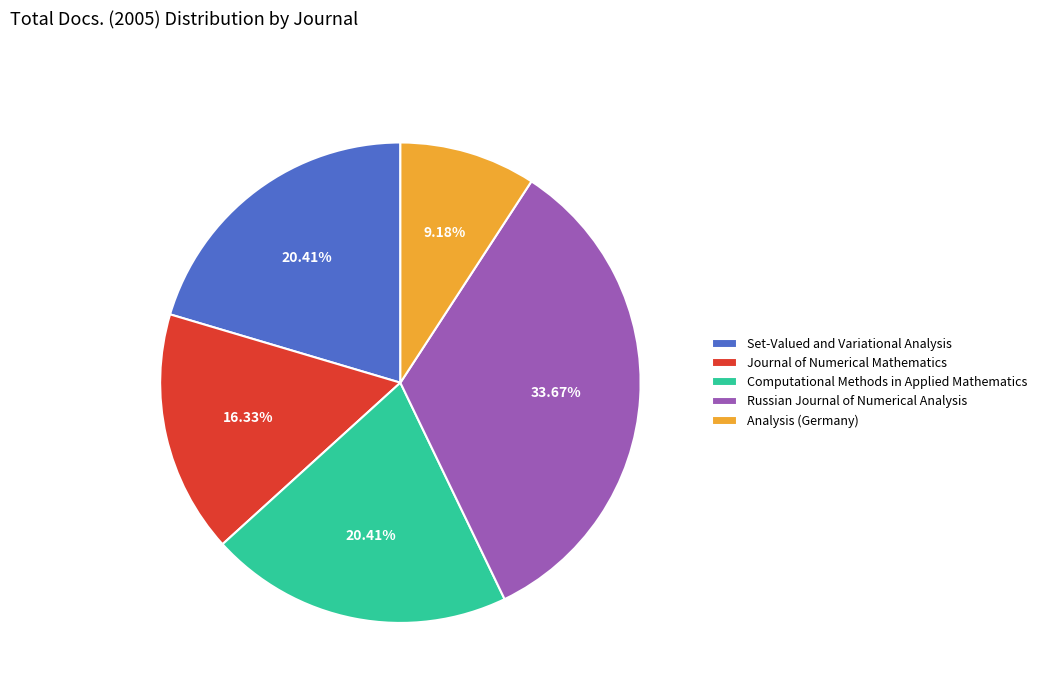

To the nearest percent, what portion does Russian Journal of Numerical Analysis represent?

34%